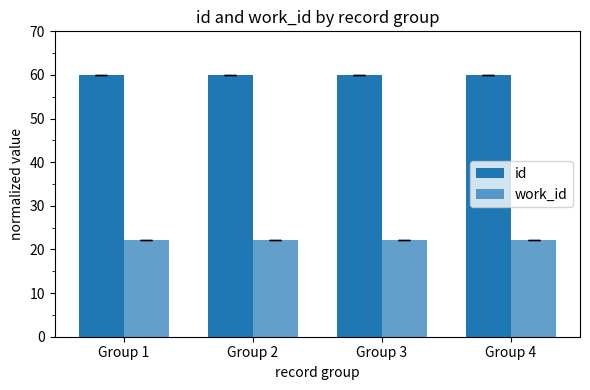

Is the value of id at Group 1 greater than the value of work_id at Group 3?

Yes